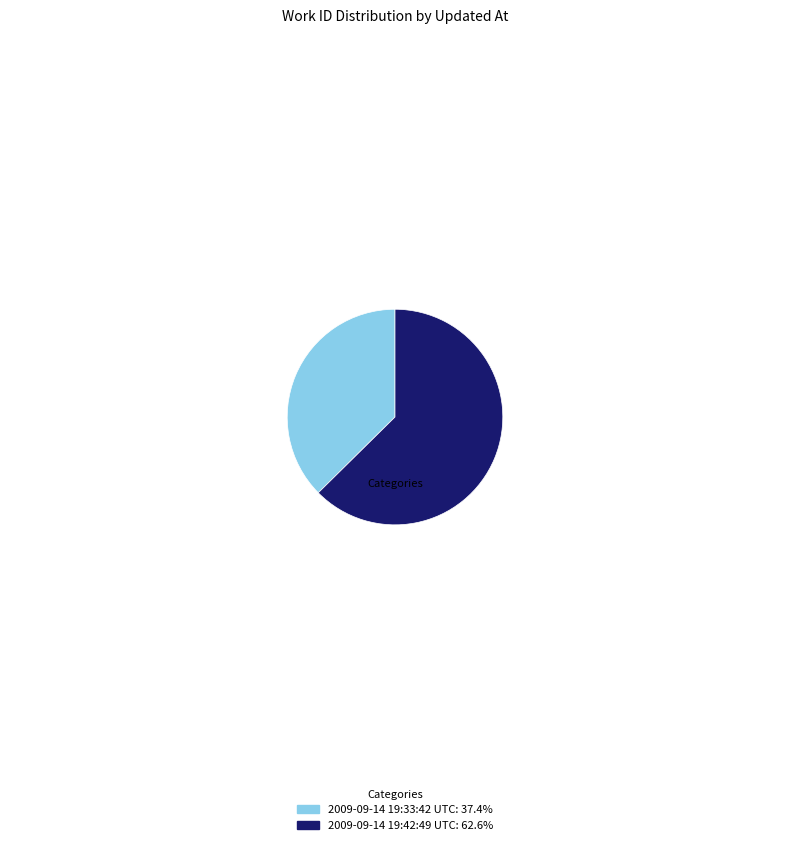

What is the smallest slice in the pie chart?

2009-09-14 19:33:42 UTC